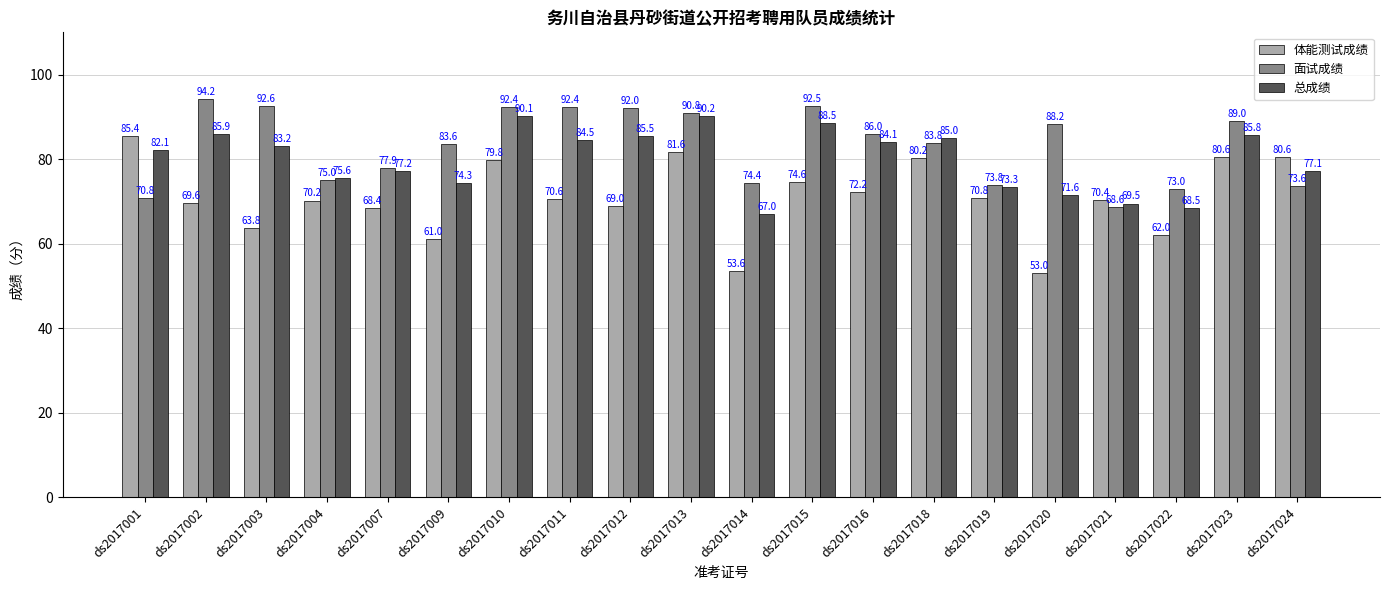

What is the value of the 总成绩 bar at the 13th from the left?

84.1